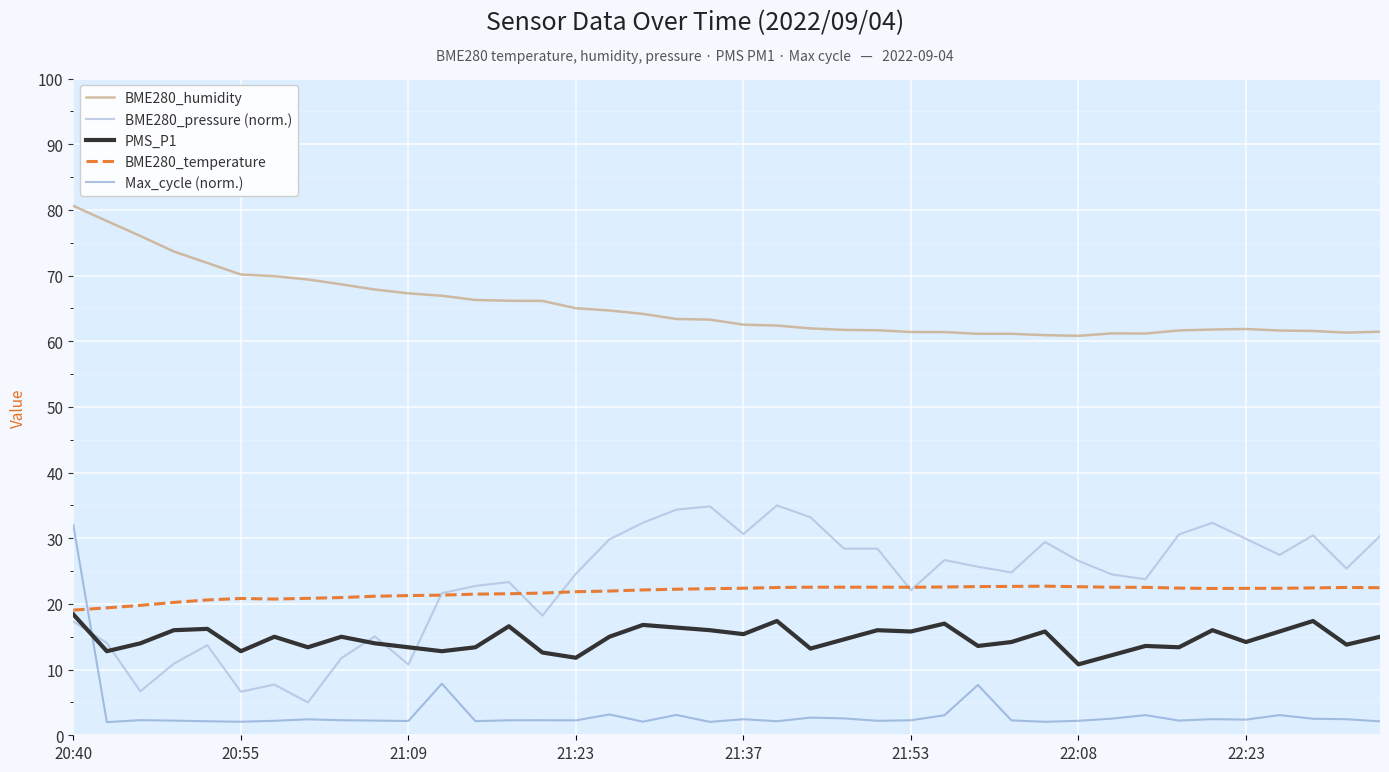

What is the average value of the BME280_pressure (norm.) series?

23.2